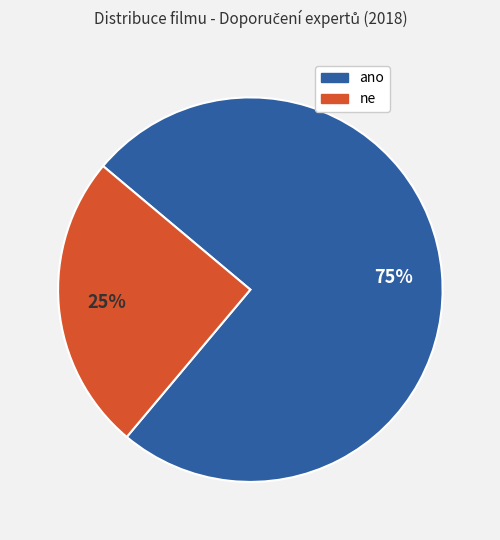

What is the smallest slice in the pie chart?

ne